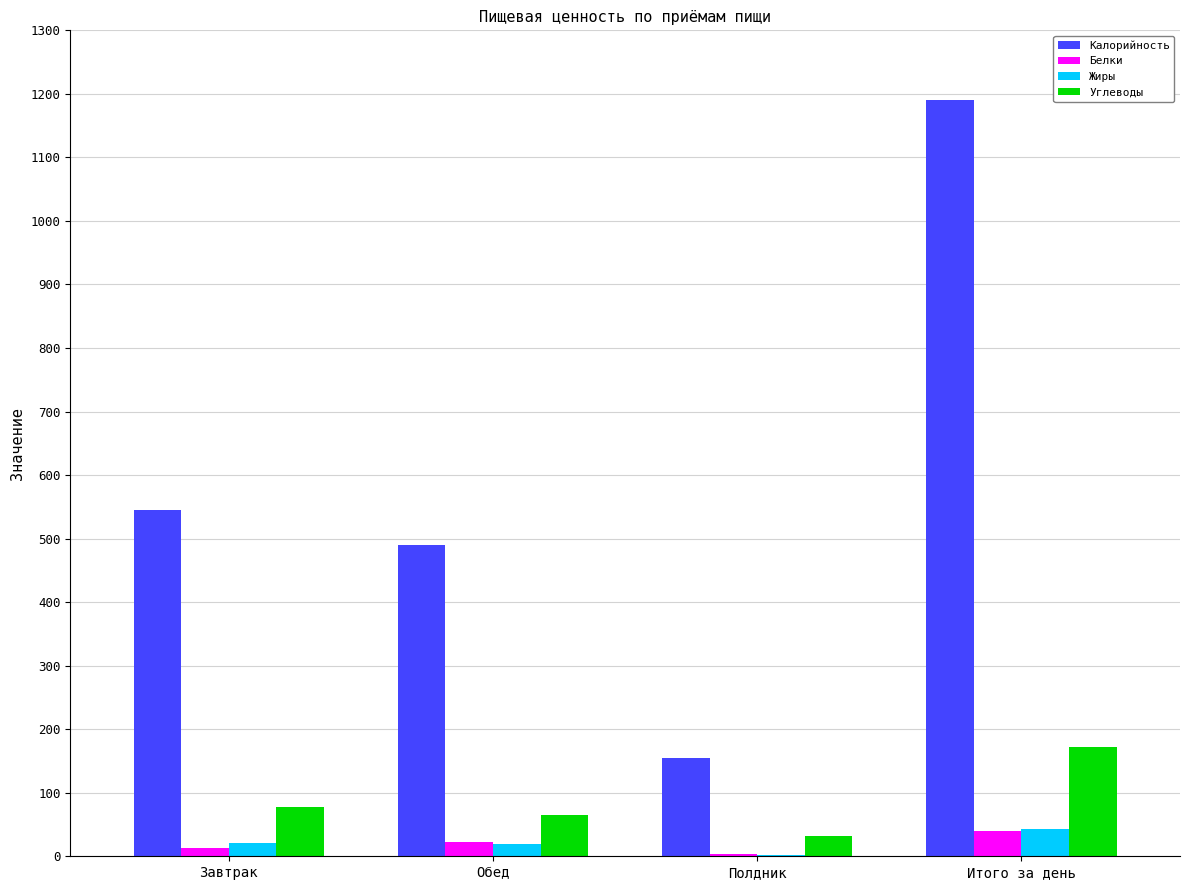

At which category does the chart reach its peak across all series?

Итого за день